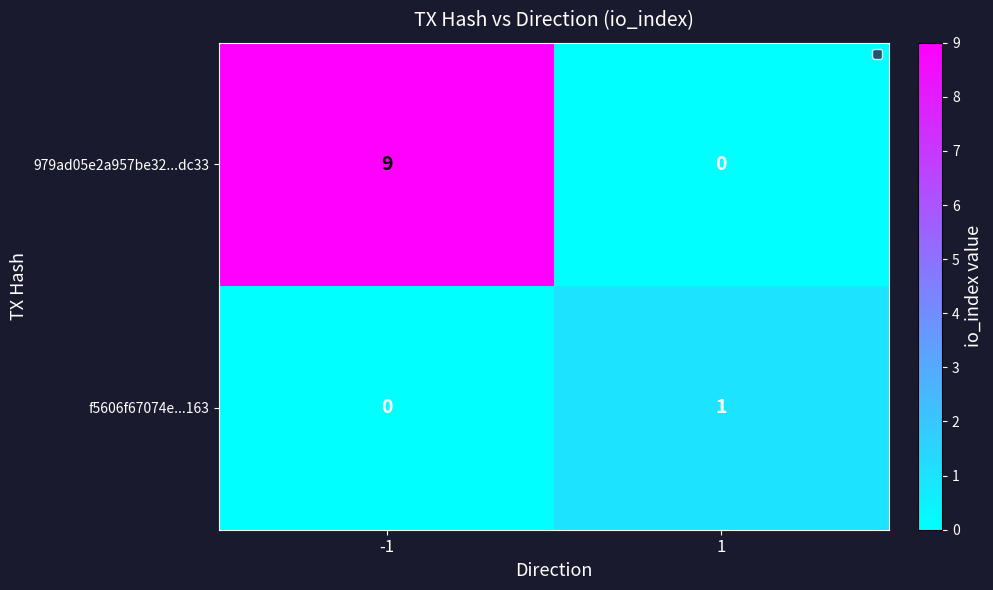

What is the greatest value displayed?

9